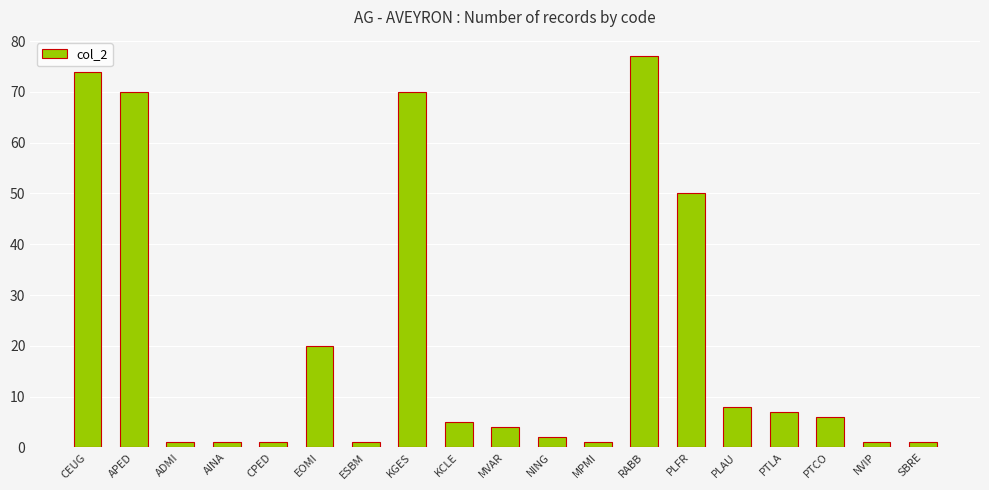

Is it true that the value at NING is 2?

True